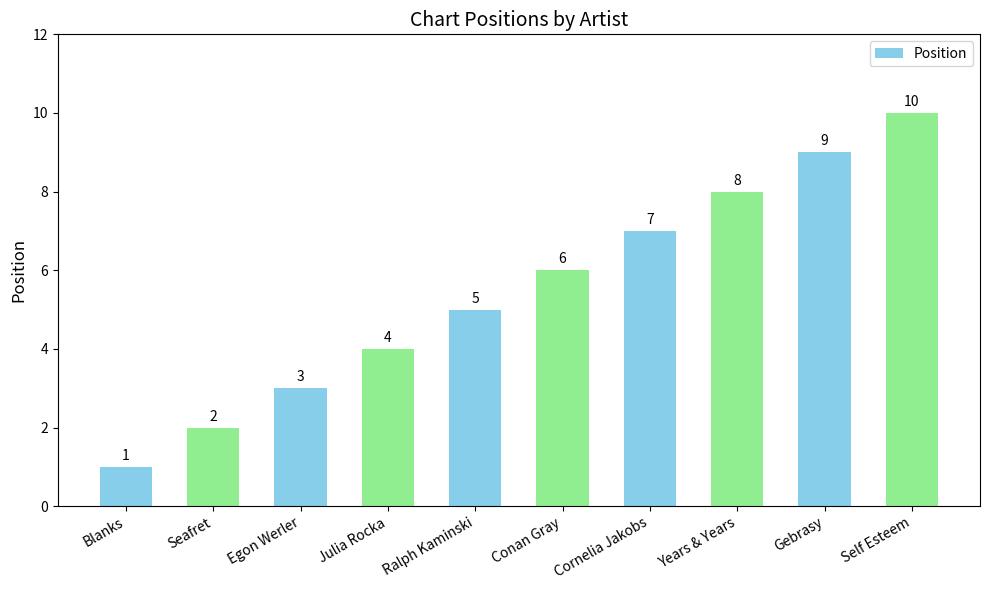

Which label corresponds to the largest value in the chart?

Self Esteem